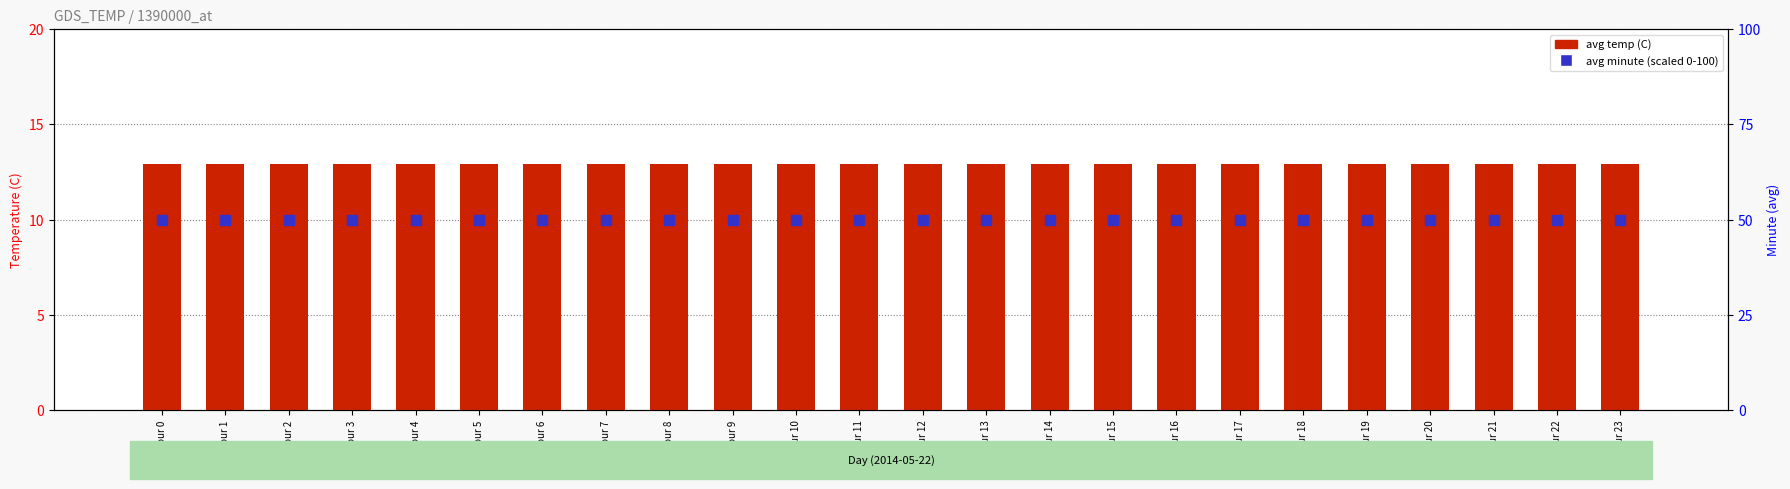

Which series reaches the minimum Y coordinate?

avg temp (C)